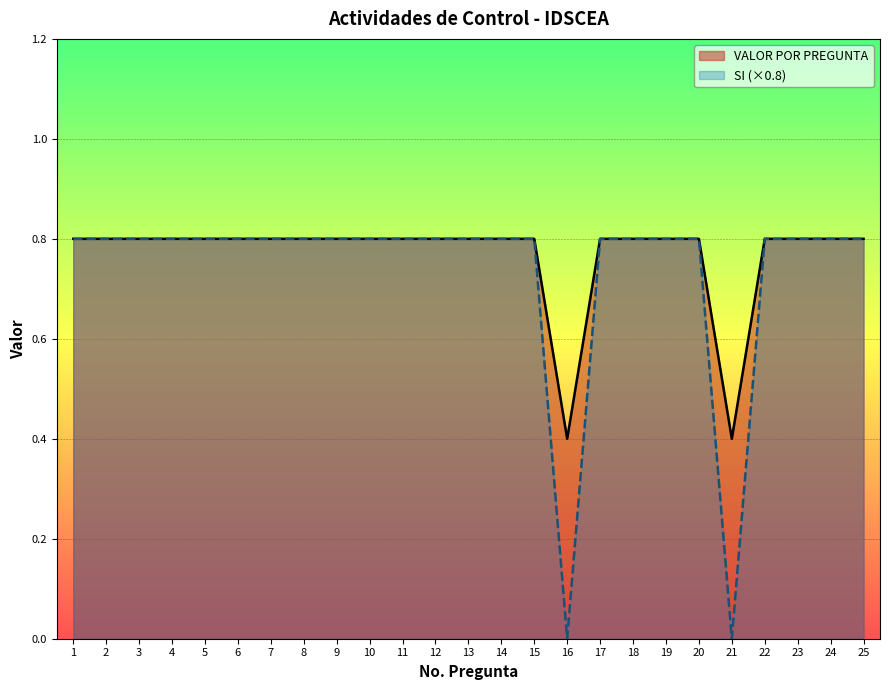

The value of VALOR POR PREGUNTA at 14 is 1.4. True or false?

False